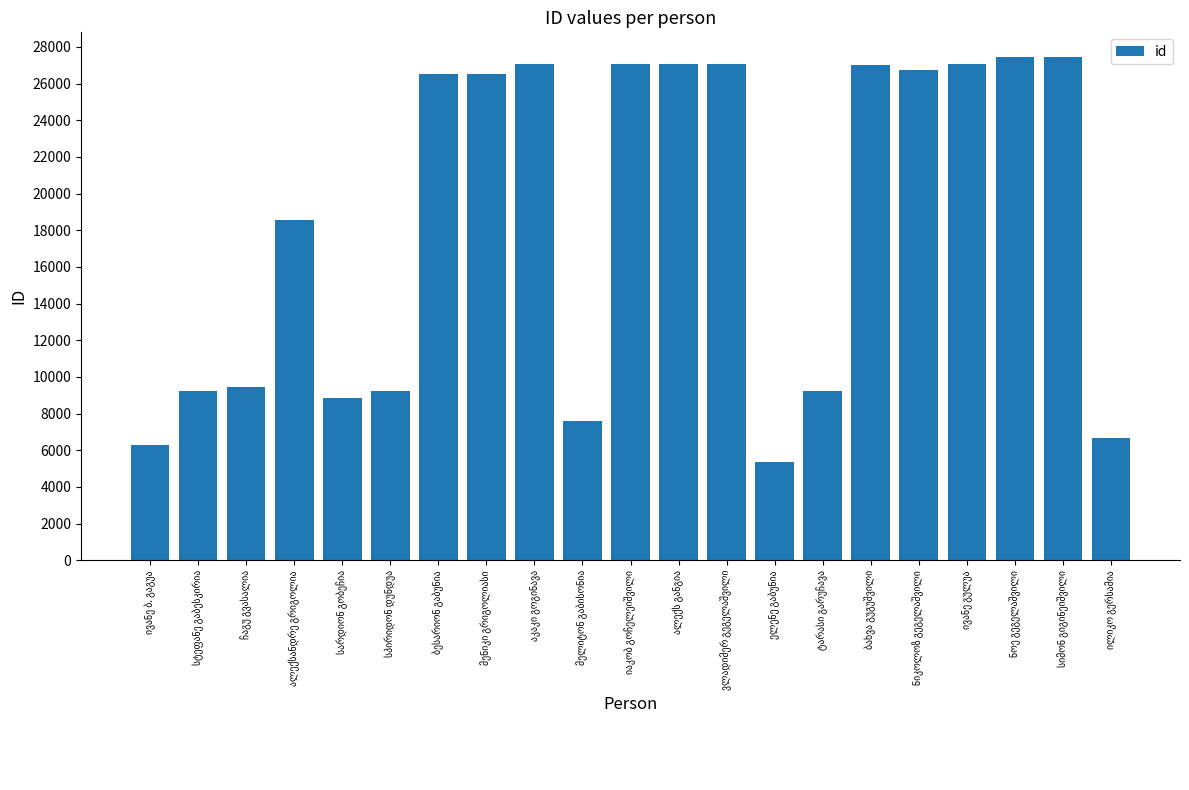

What is the greatest value displayed?

27419